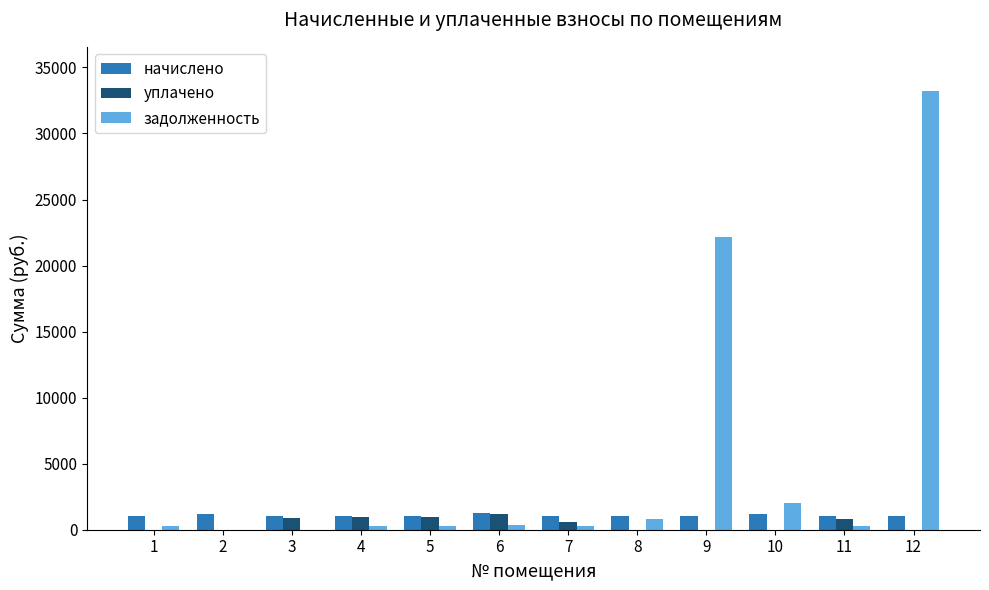

Which series has the largest total across all categories?

задолженность